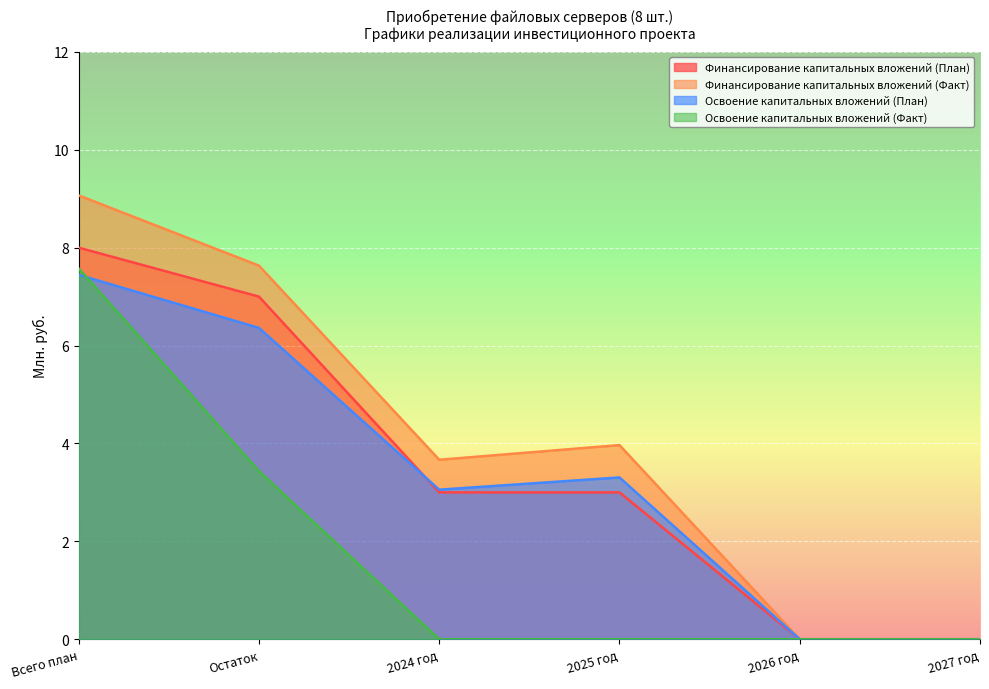

Reading left to right, extract all data points from this chart.

Финансирование капитальных вложений (План): 8.0	7.0	3.0	3.0	0.0	0.0
Финансирование капитальных вложений (Факт): 9.1	7.6	3.7	4.0	0.0	0.0
Освоение капитальных вложений (План): 7.4	6.4	3.1	3.3	0.0	0.0
Освоение капитальных вложений (Факт): 7.6	3.4	0.0	0.0	0.0	0.0